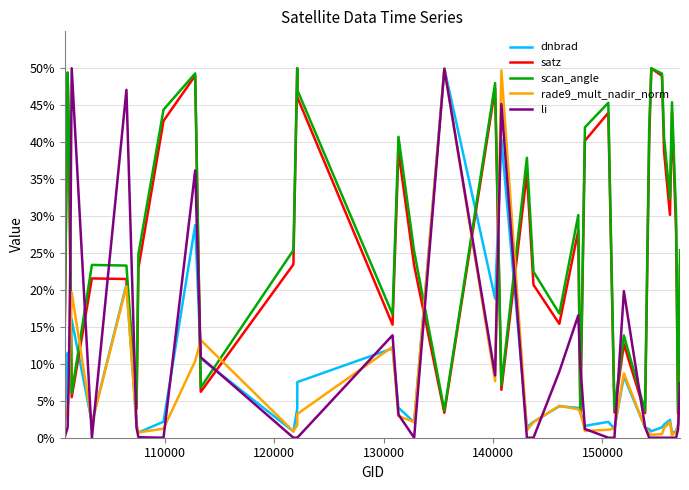

Which series has the largest range (max minus min)?

li